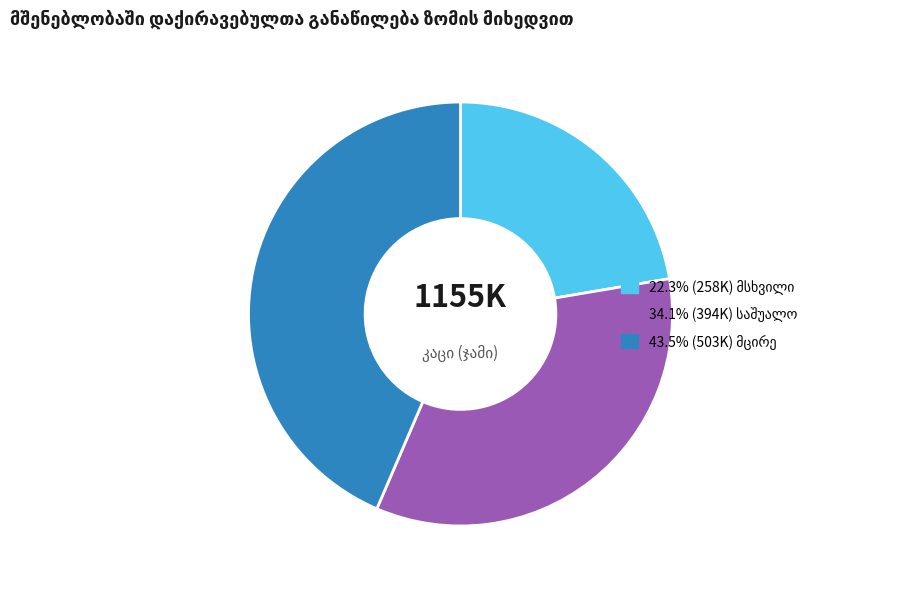

Is there a majority slice in this chart?

No